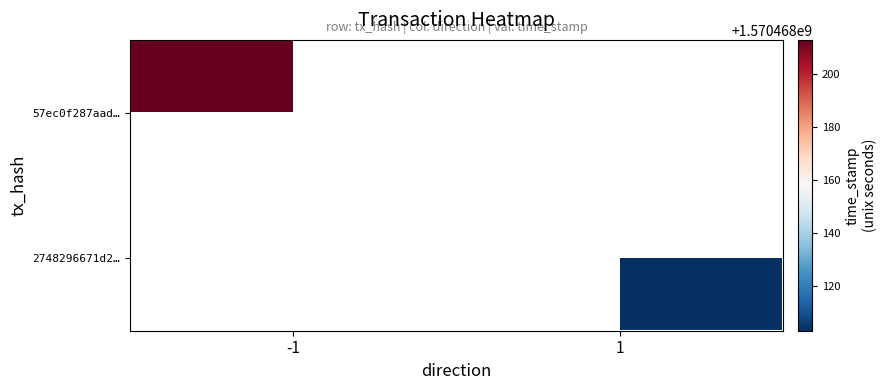

Reading left to right, what are all the values shown in this chart?

57ec0f287aadc746b904f03742ff131639f0d89: -1	1570468213
2748296671d2cbf051596f5896ddfa6db60f187: 1	1570468103